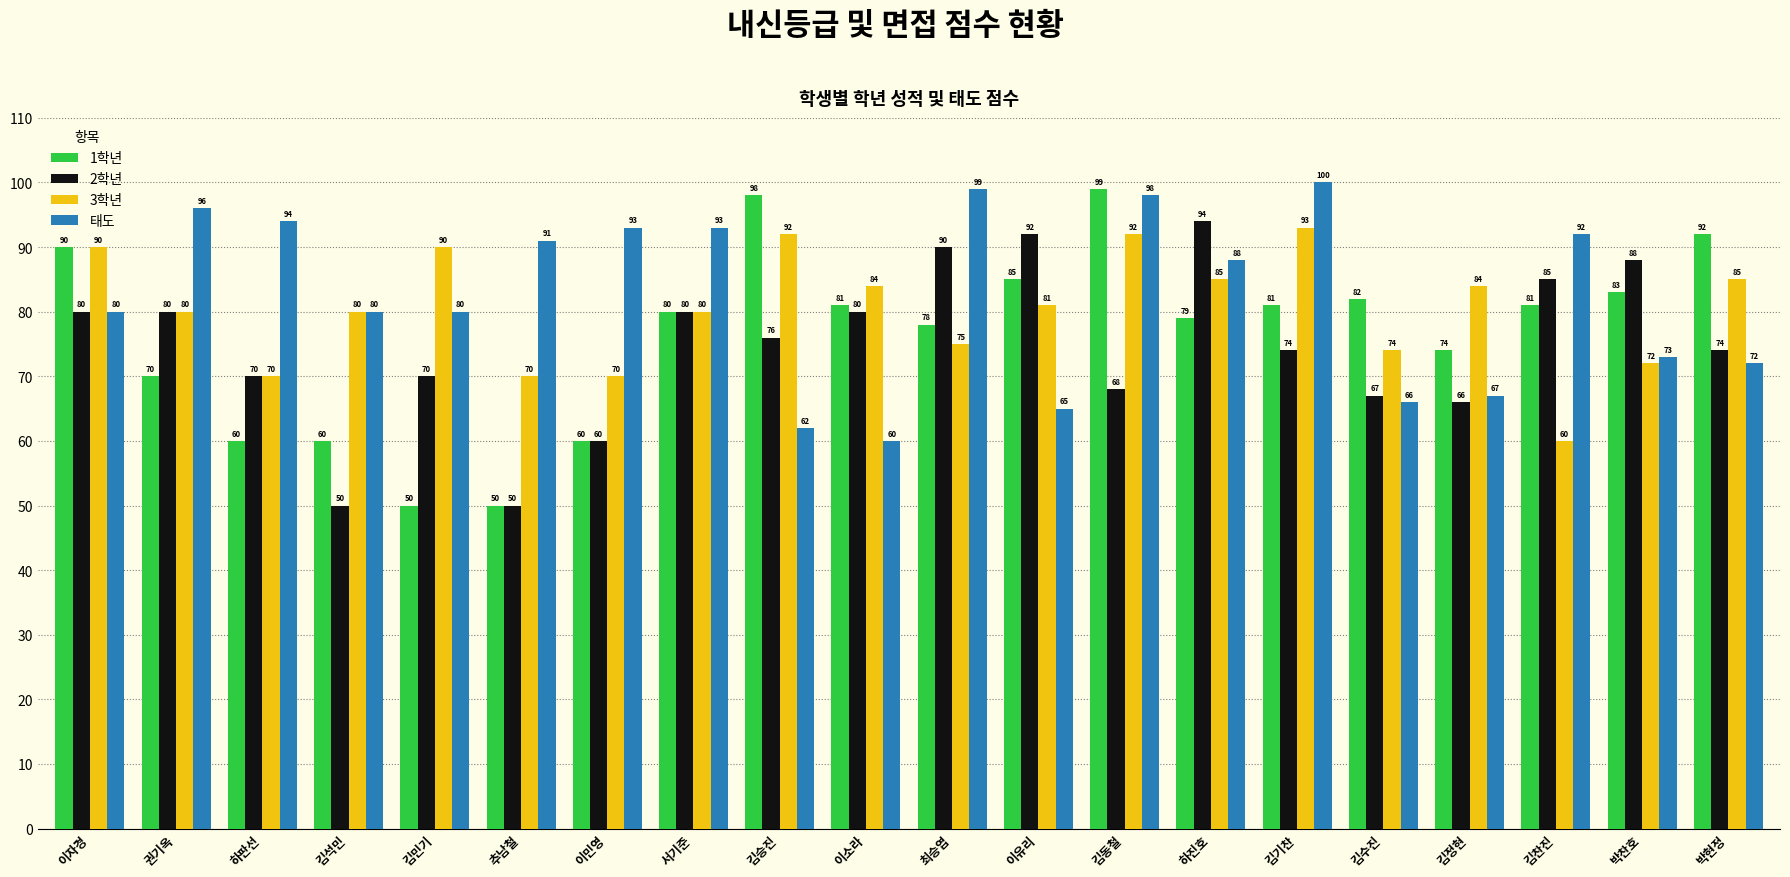

Which series has the largest total across all categories?

태도